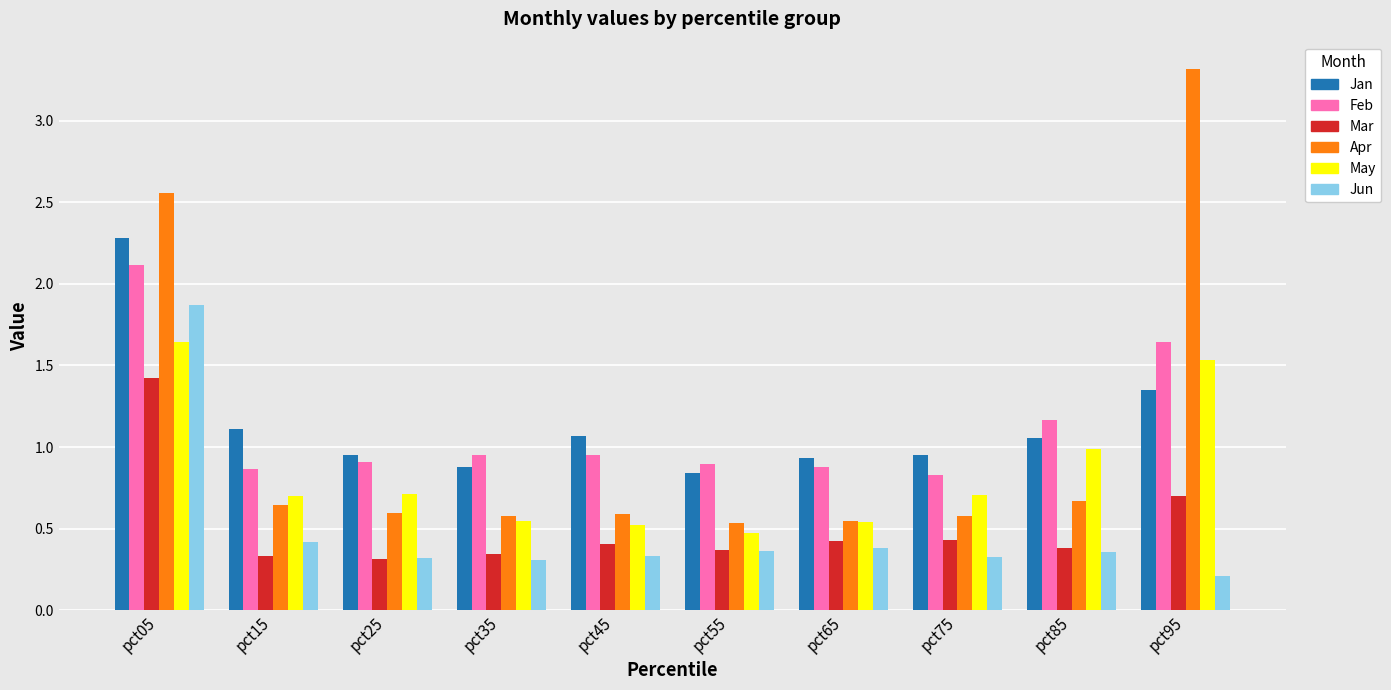

Rank the series by their maximum value, from lowest to highest.

Mar, May, Jun, Feb, Jan, Apr